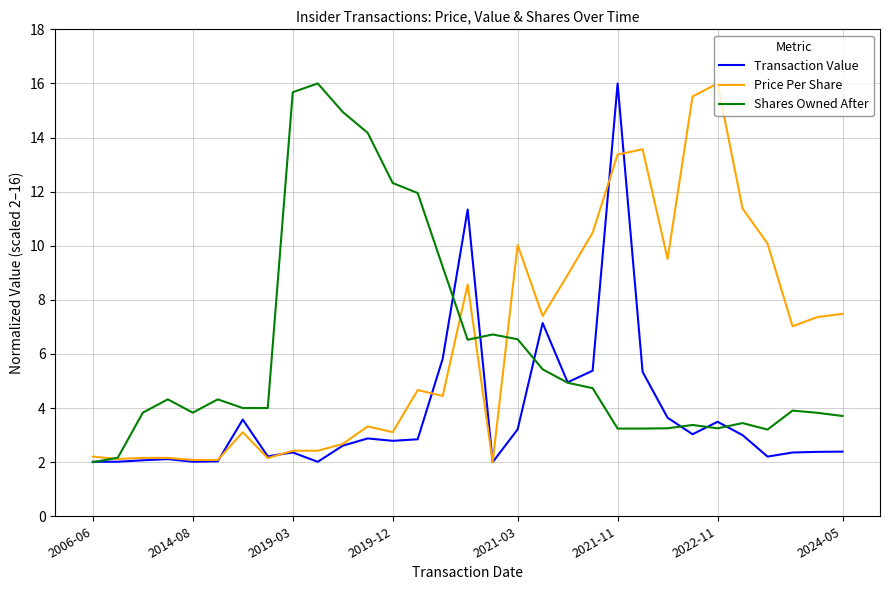

What is the greatest value displayed?

16.0